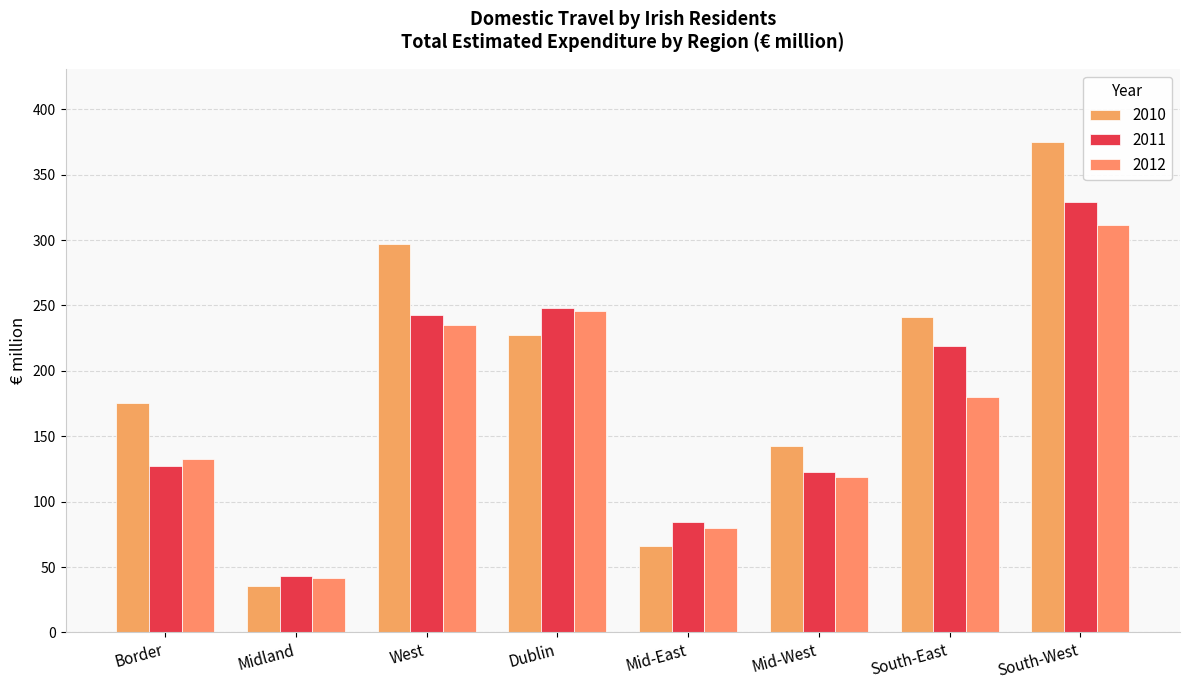

True or false: 2012 has a value of 180.0 at South-East.

True